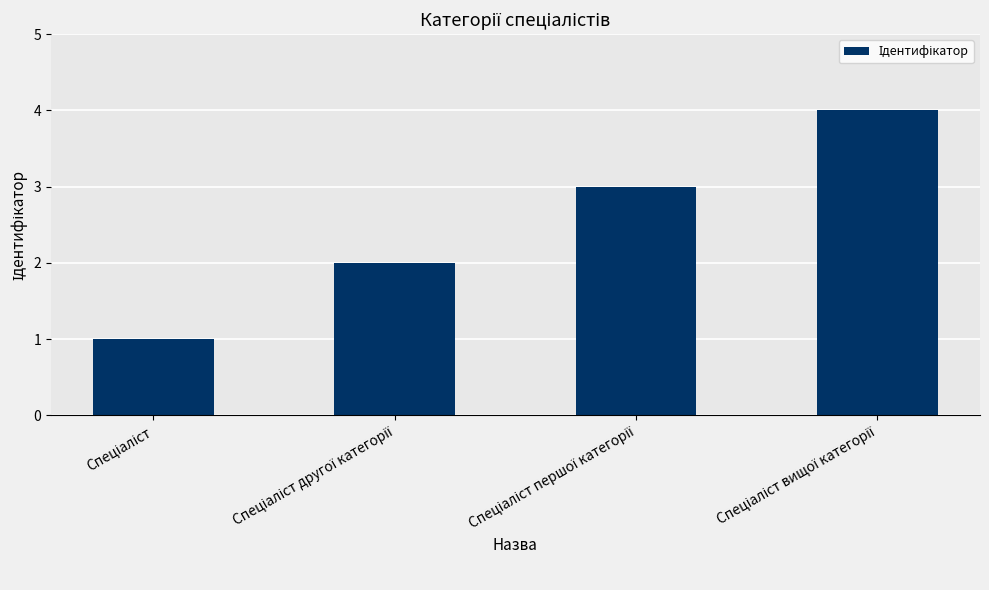

What is the maximum value shown in the chart?

4